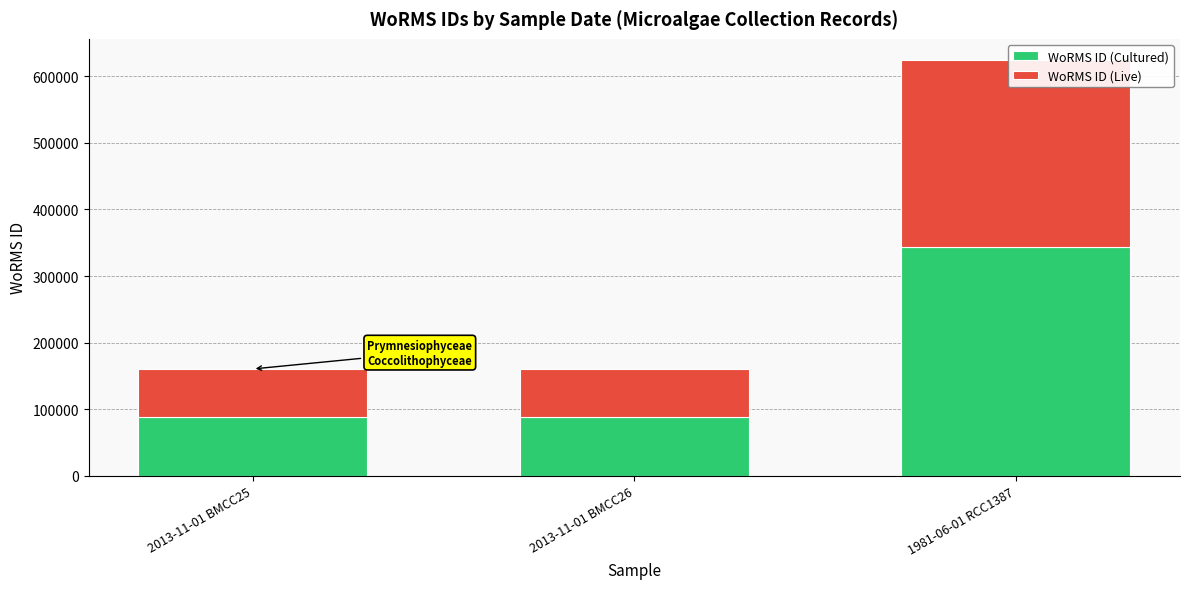

Reading left to right, what are all the values shown in this chart?

WoRMS ID (Cultured): 88310.2	88310.2	343735.7
WoRMS ID (Live): 72253.8	72253.8	281238.3